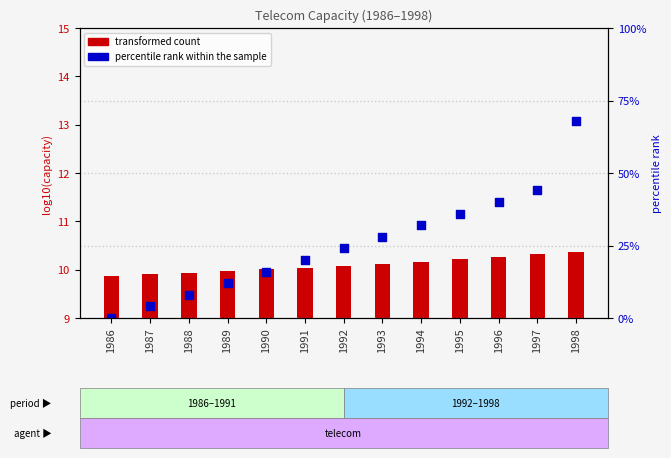

Which series reaches the maximum Y coordinate?

percentile rank within the sample